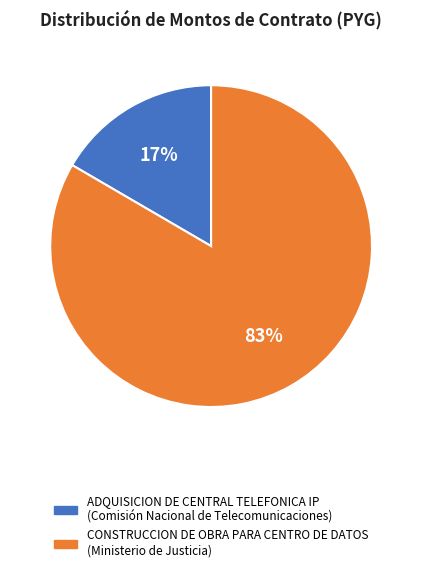

Combined, do CONSTRUCCION DE OBRA PARA CENTRO DE DATOS (Ministerio de Justicia) and ADQUISICION DE CENTRAL TELEFONICA IP (Comisión Nacional de Telecomunicaciones) account for over 50%?

Yes